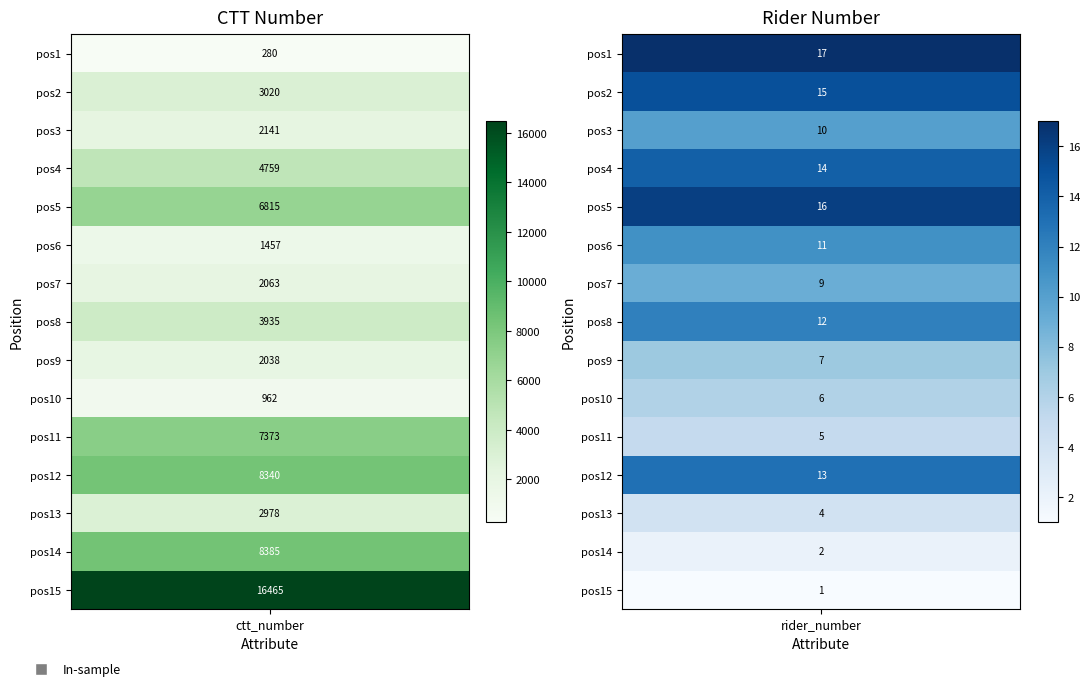

Between 8 and 13, which is larger?

8